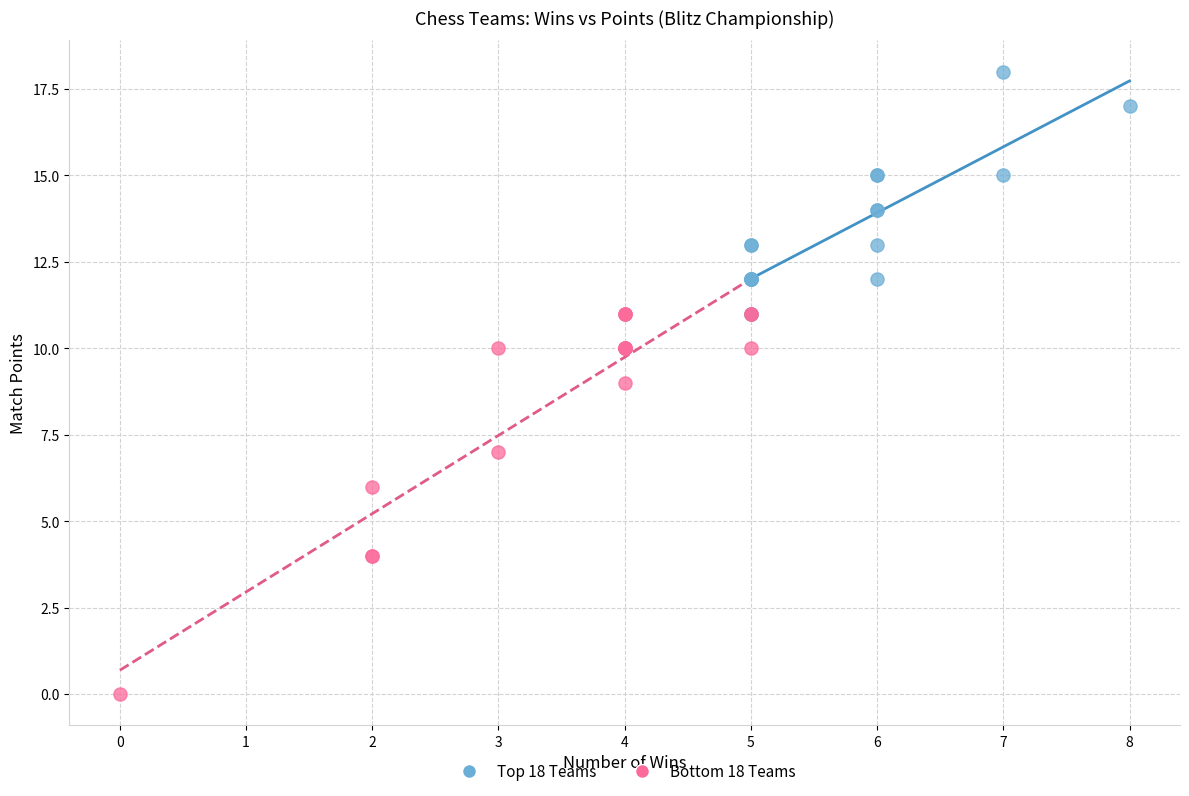

What are all the series names shown in the legend?

Top 18 Teams, Bottom 18 Teams